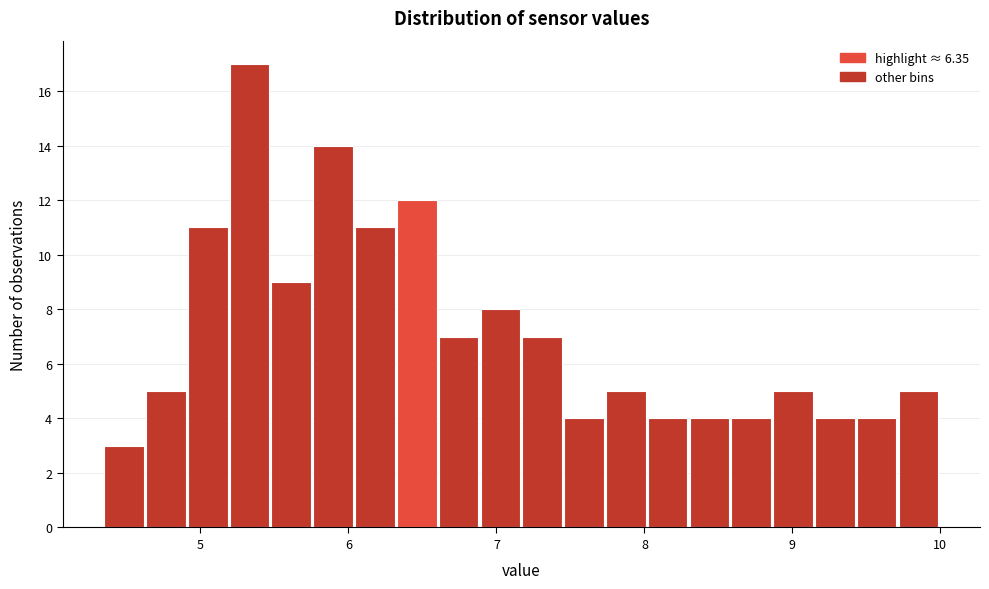

Read against the x-axis, roughly where is the centre of the tallest bar?

5.3